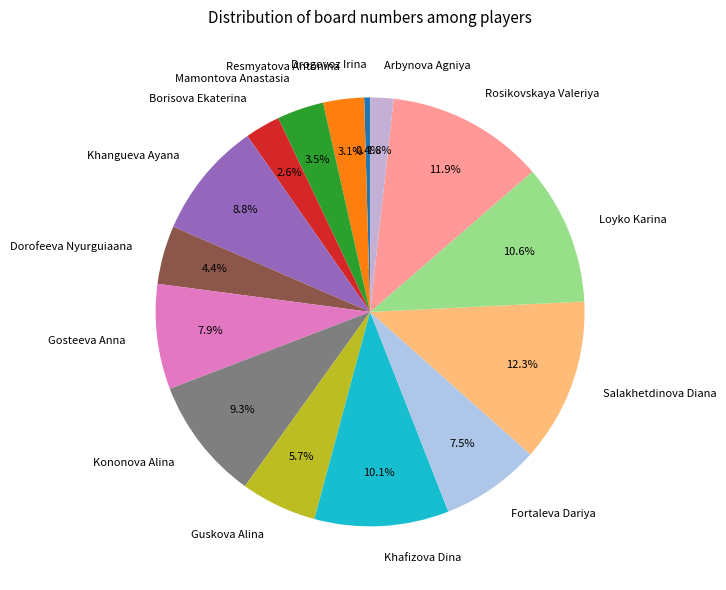

The Kononova Alina slice represents 1% of the pie. True or false?

False